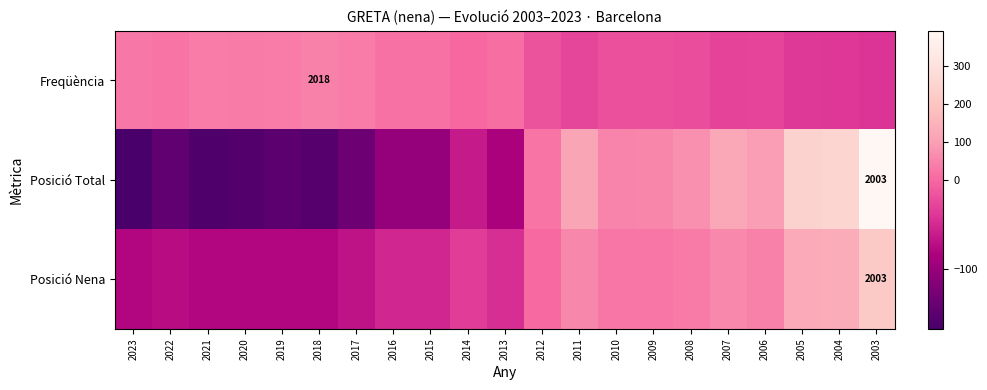

The value of Posició Total at 2015 is -101.4. True or false?

True